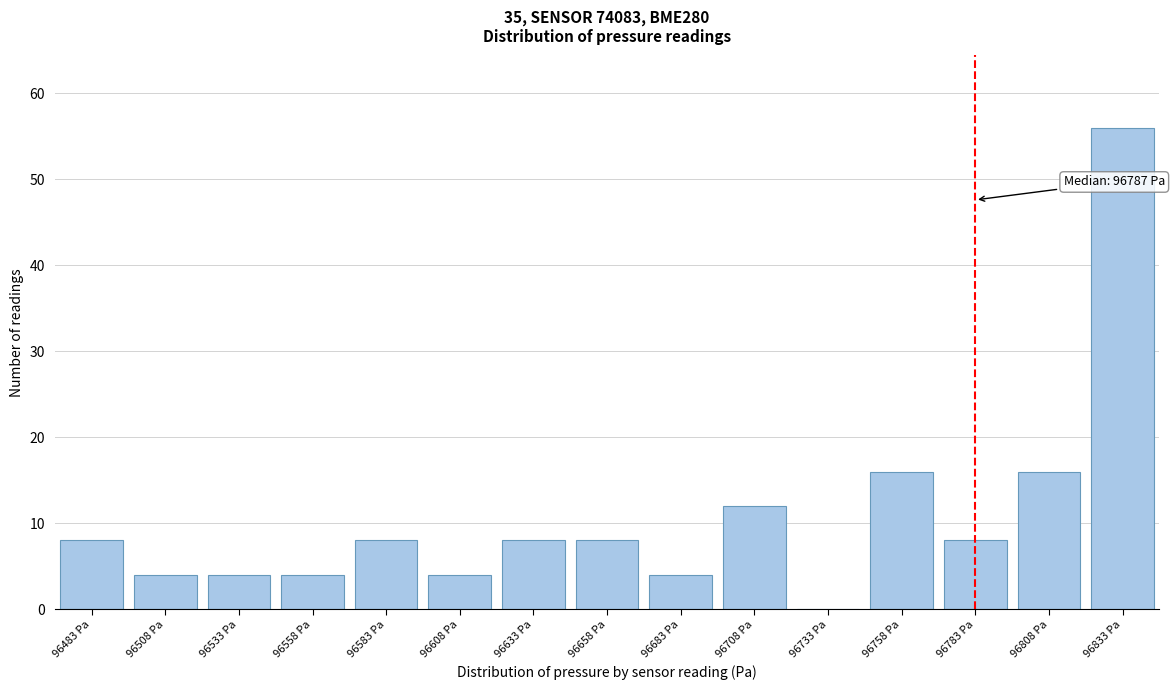

Reading right to left, extract all data points from this chart.

96833 Pa=56	96808 Pa=16	96783 Pa=8	96758 Pa=16	96733 Pa=0	96708 Pa=12	96683 Pa=4	96658 Pa=8	96633 Pa=8	96608 Pa=4	96583 Pa=8	96558 Pa=4	96533 Pa=4	96508 Pa=4	96483 Pa=8